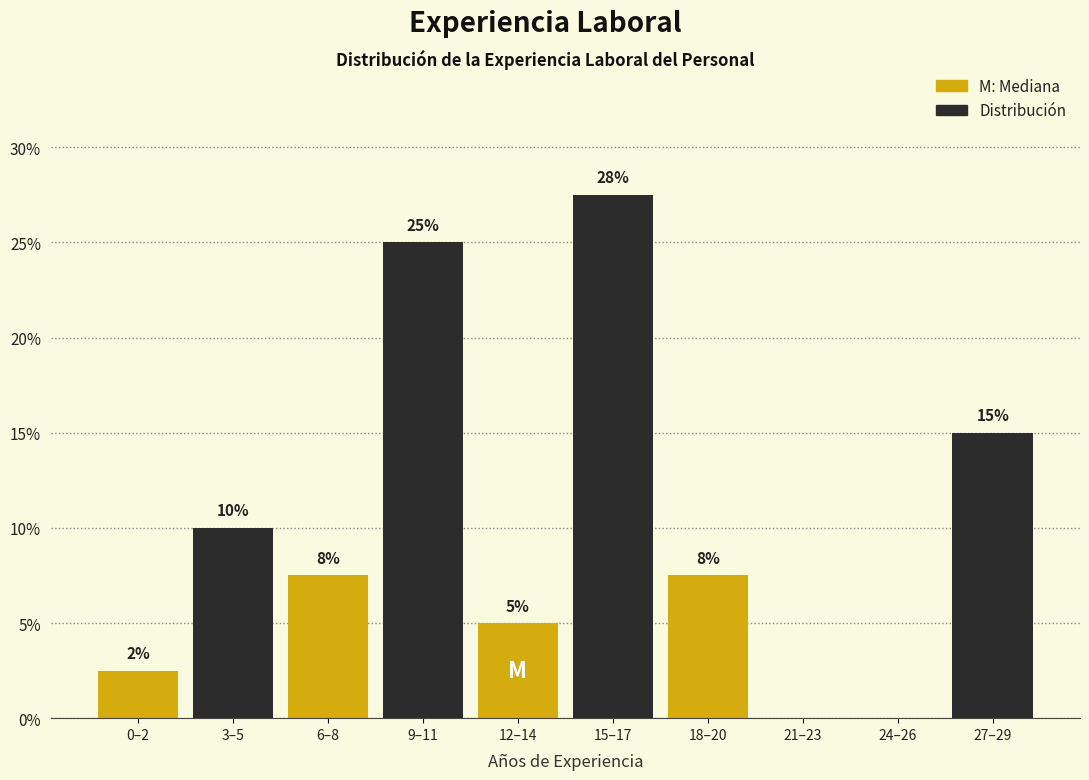

What is the change in value from 9–11 to 12–14?

-20.0